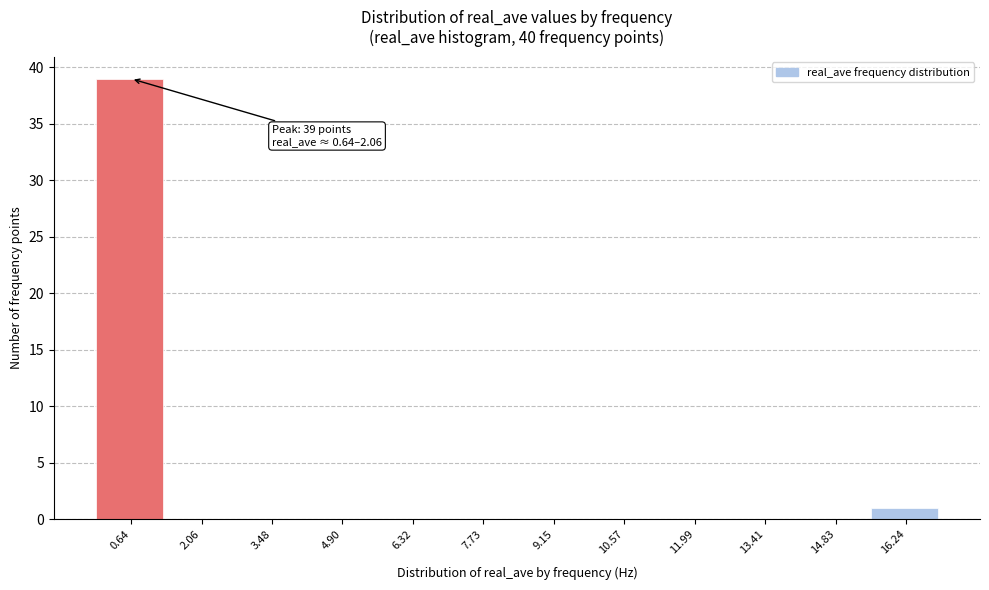

Reading left to right, what are all the values shown in this chart?

0.64=39	2.06=0	3.48=0	4.90=0	6.32=0	7.73=0	9.15=0	10.57=0	11.99=0	13.41=0	14.83=0	16.24=1